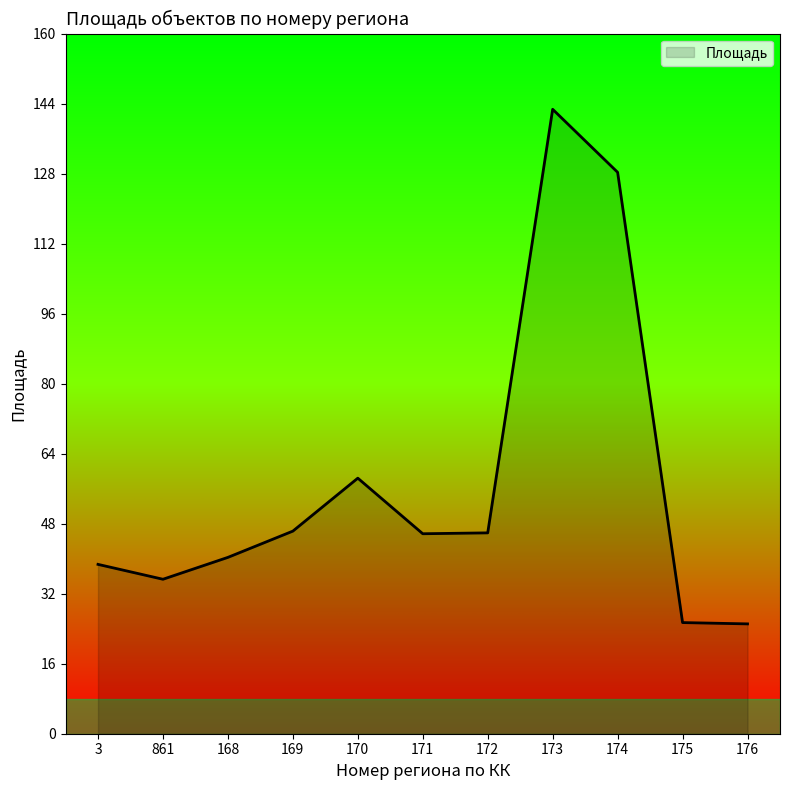

What is the sum of all values?

632.1